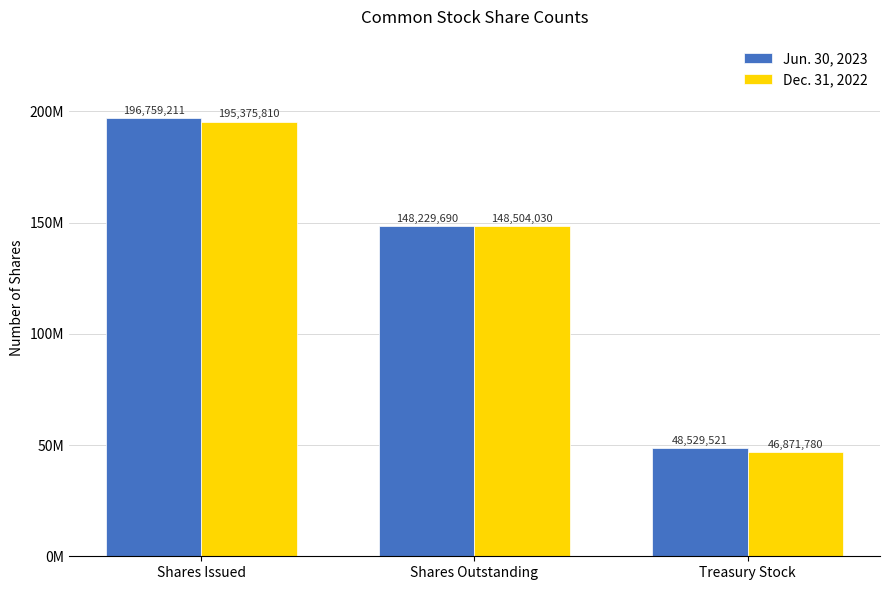

At which label is Dec. 31, 2022 closest to 121123795?

Shares Outstanding